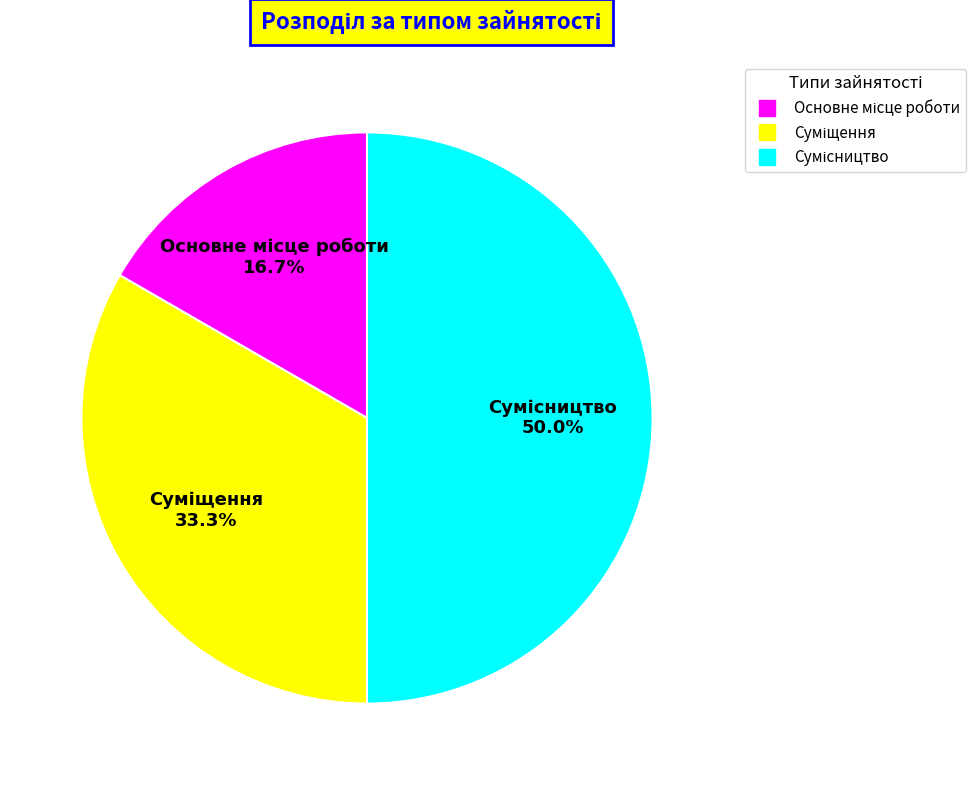

How many slices are in this pie chart?

3